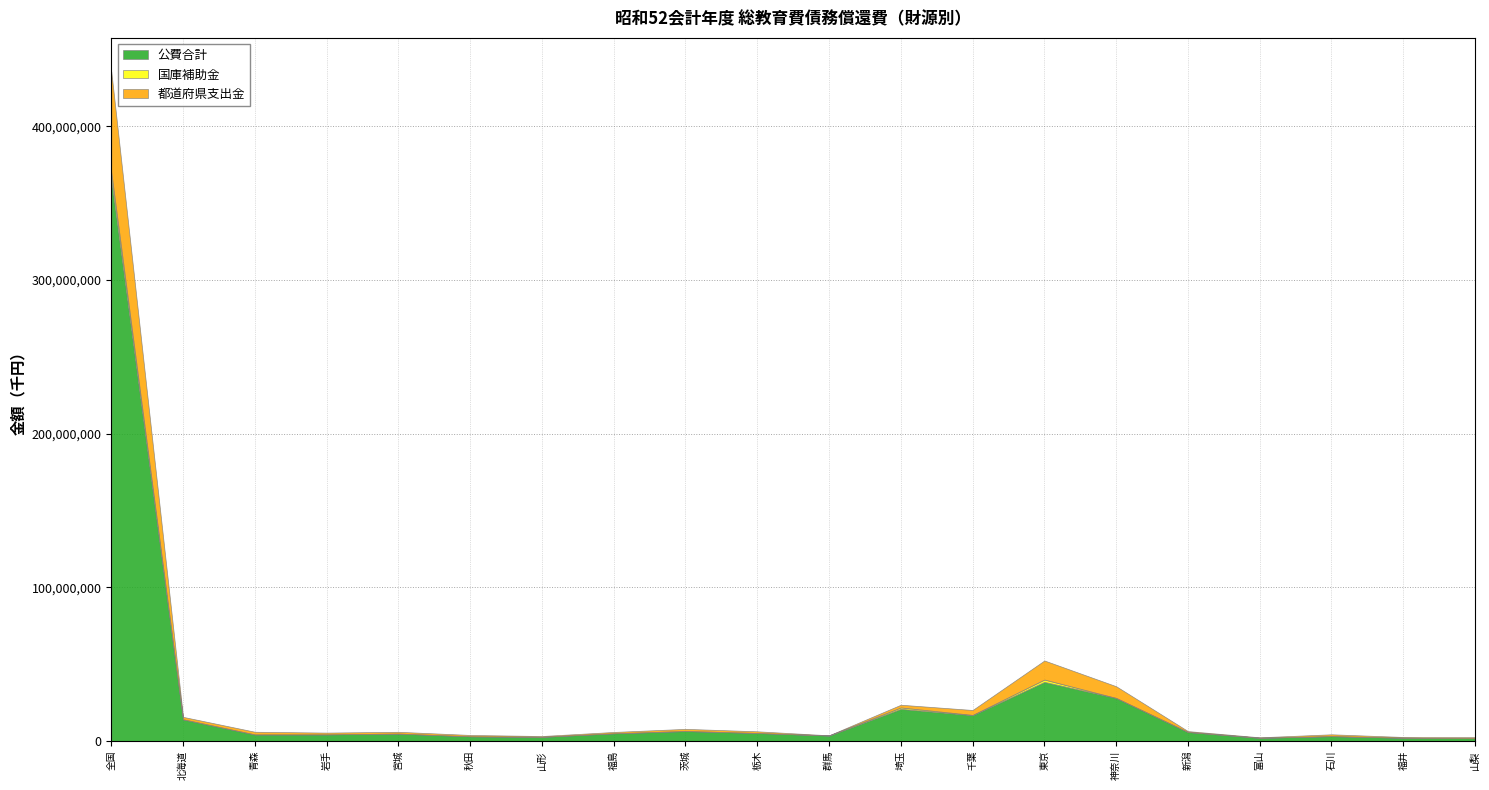

Is the value of 都道府県支出金 at 山形 greater than the value of 国庫補助金 at 福井?

Yes